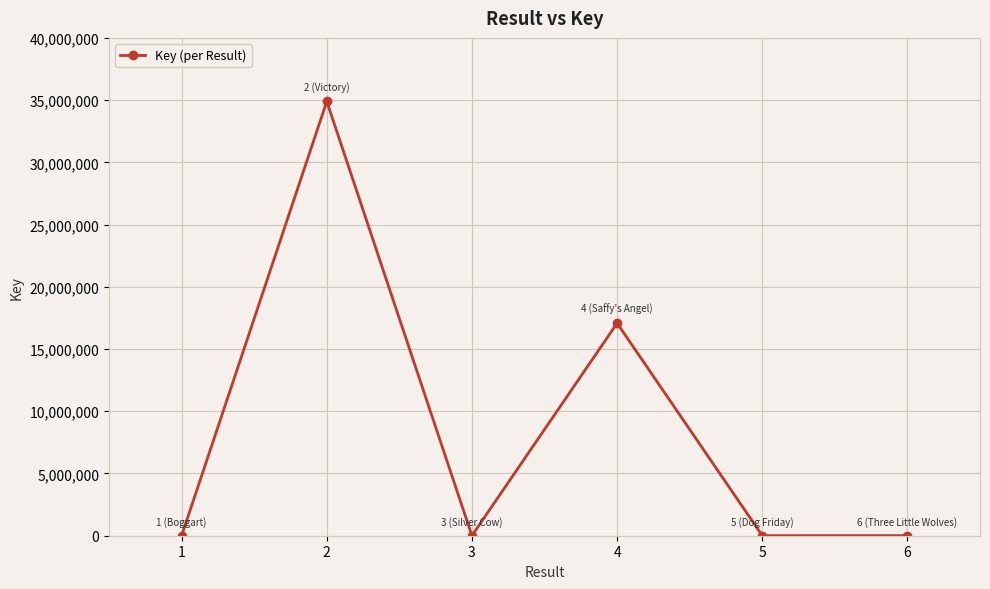

At which category does the data reach its first local valley?

3